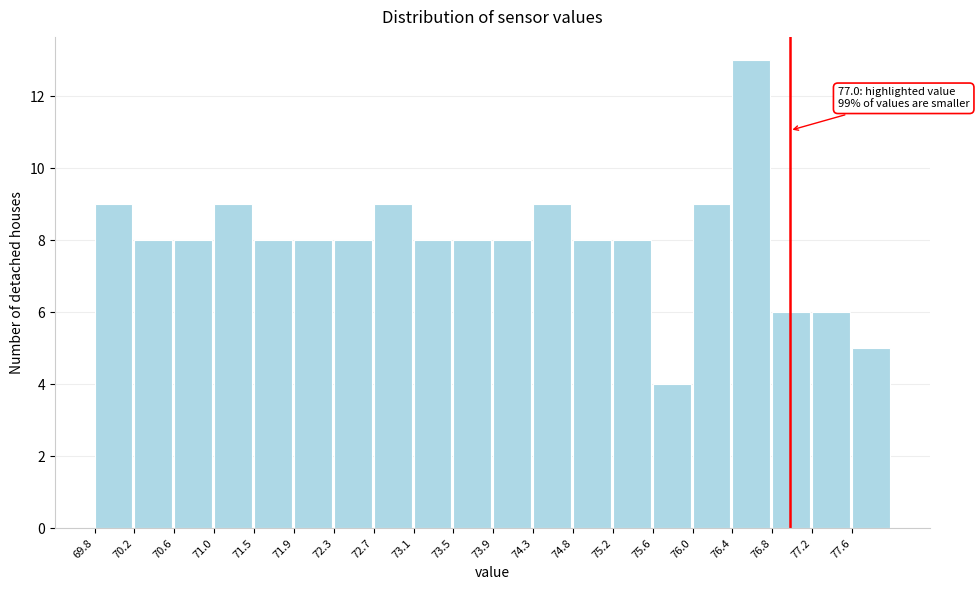

Over which range of the x-axis is the bar tallest?

76.40 to 76.80